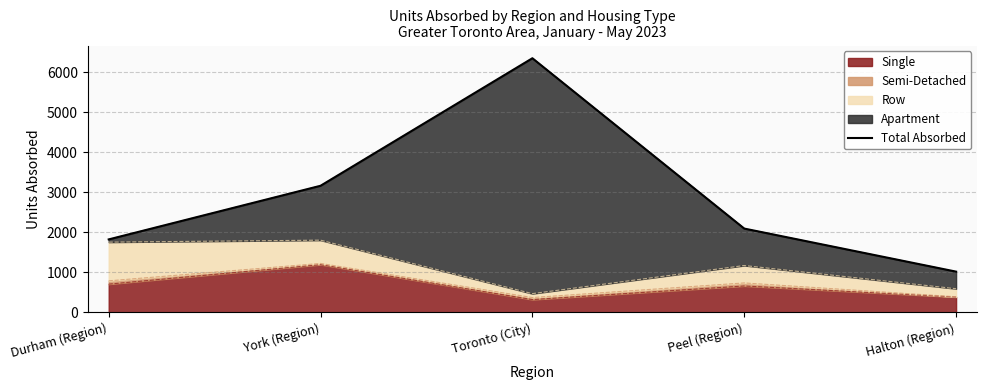

How many values exceed 2094?

2